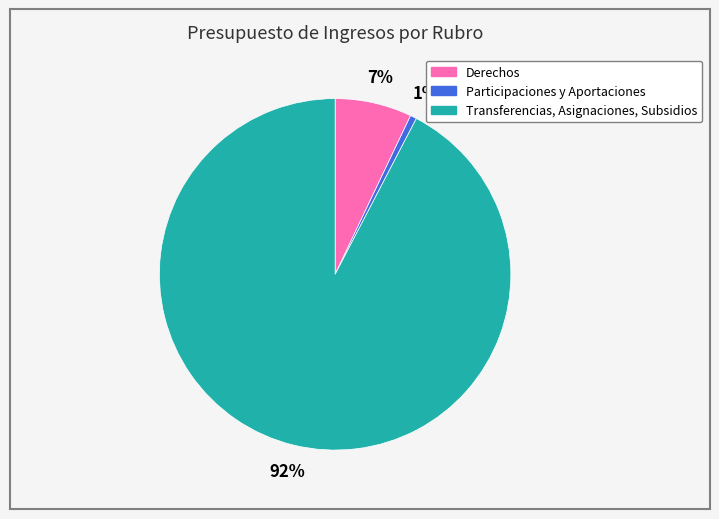

The Participaciones y Aportaciones slice represents 1% of the pie. True or false?

True